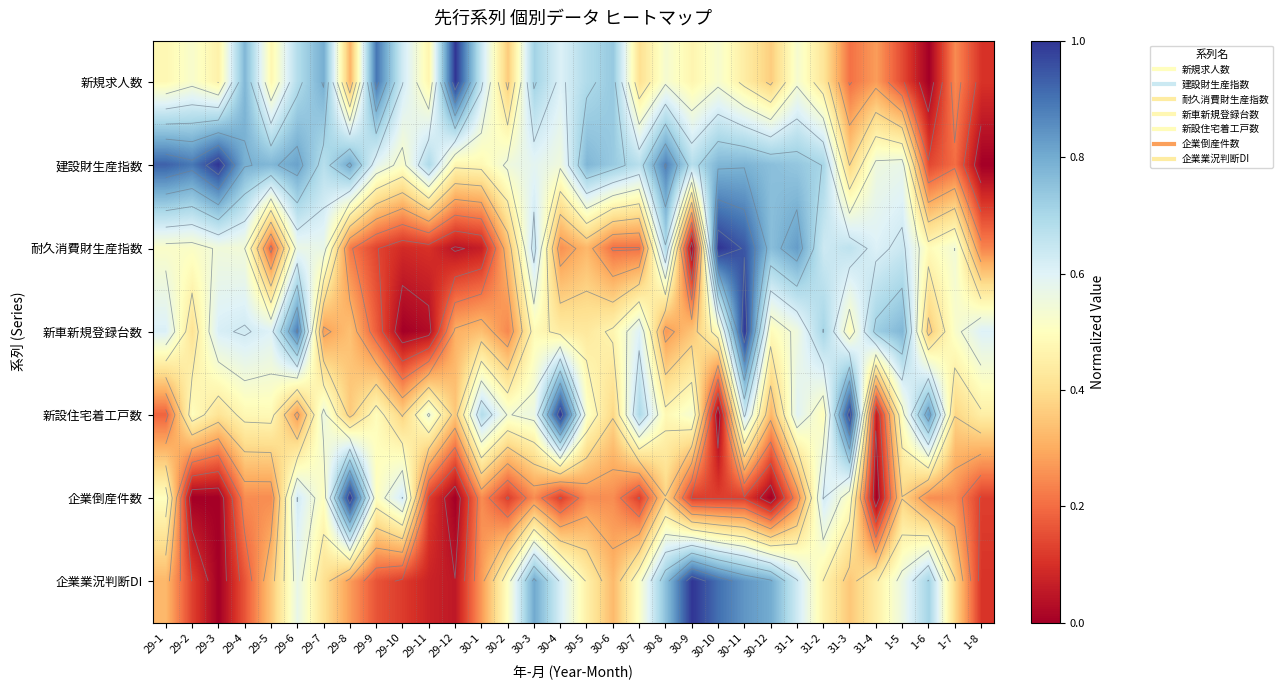

At which label is 企業業況判断DI closest to 0?

29-3